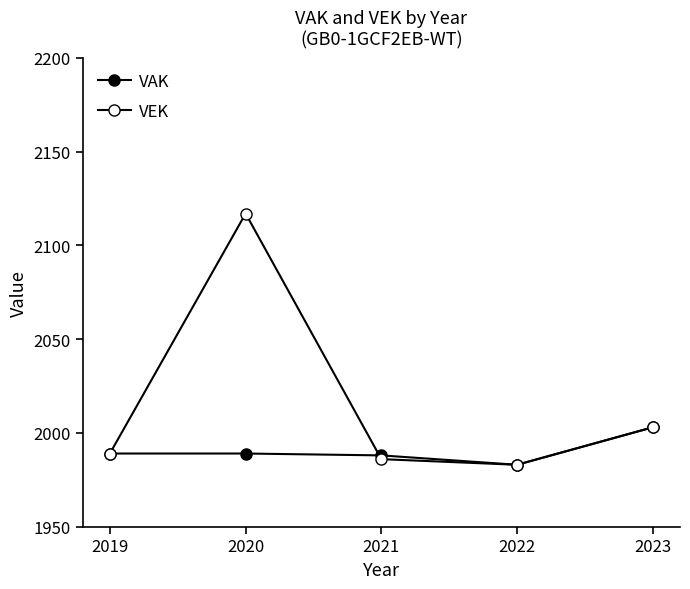

What is the sum of the VAK values at 2023 and 2022?

3986